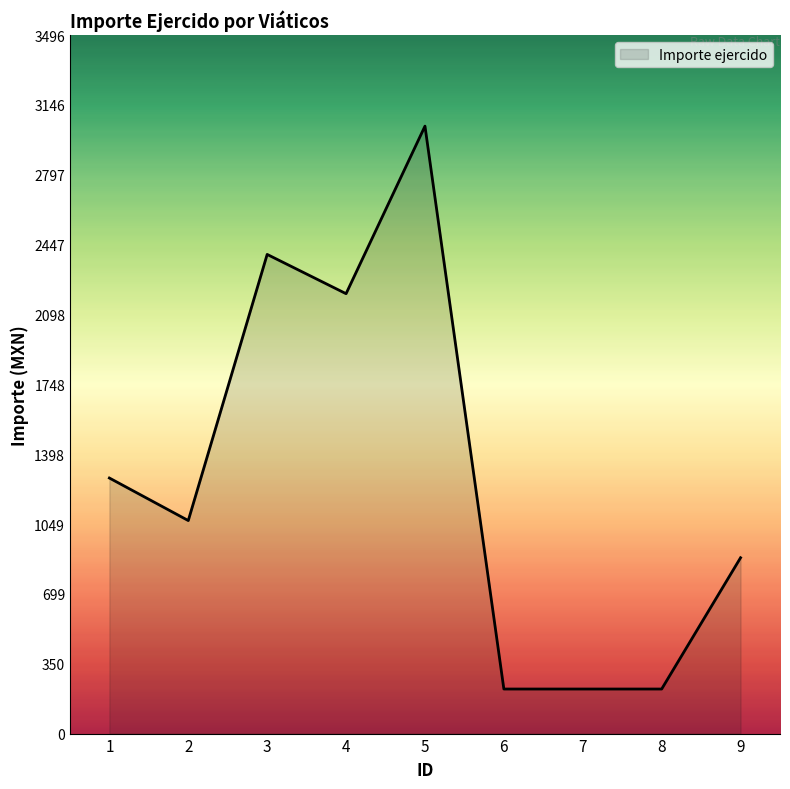

What is the difference between the maximum and minimum values?

2817.0